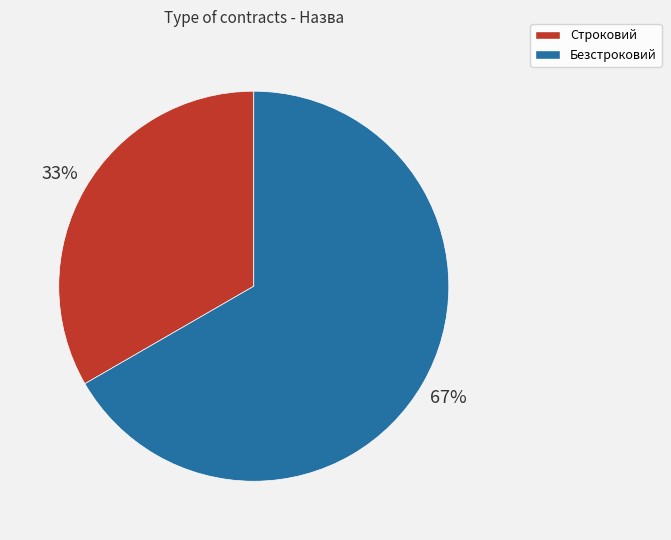

How many slices are in this pie chart?

2